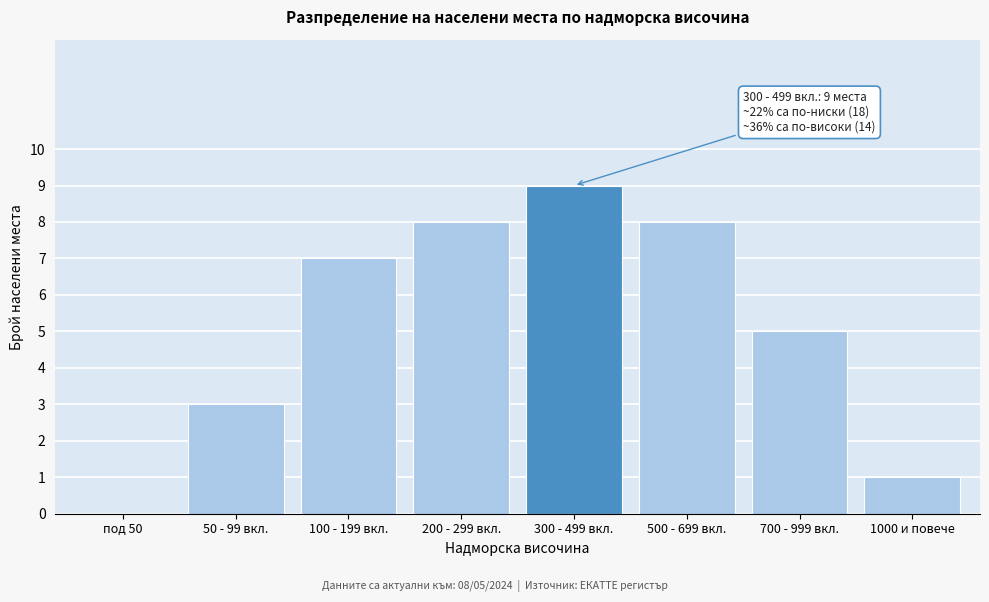

Reading left to right, transcribe all the data shown in this chart.

под 50=0	50 - 99 вкл.=3	100 - 199 вкл.=7	200 - 299 вкл.=8	300 - 499 вкл.=9	500 - 699 вкл.=8	700 - 999 вкл.=5	1000 и повече=1